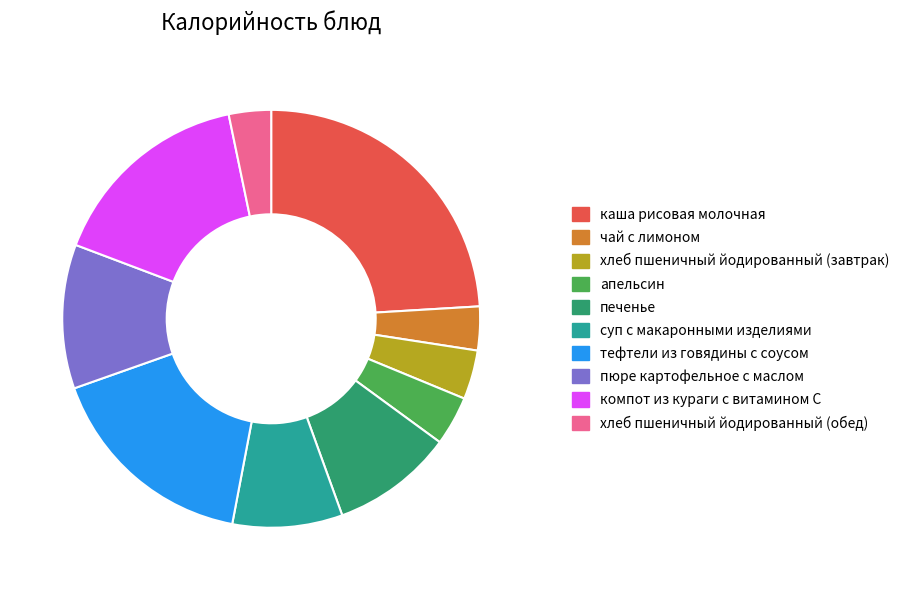

What is the ratio of the value at пюре картофельное с маслом to the value at каша рисовая молочная?

0.5